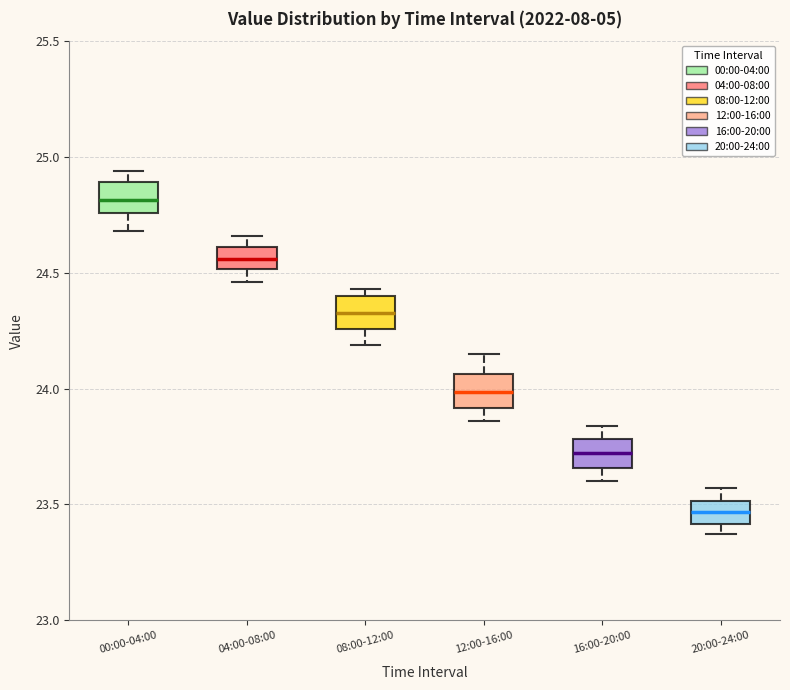

Reading left to right, read every box against the y-axis: the position of its median line, the range the box covers, and the ends of its whiskers. The values are not printed on the chart, so give them approximately, as read against the axis.

00:00-04:00: median 24.80, box 24.75 to 24.90, whiskers 24.70 to 24.95
04:00-08:00: median 24.55, box 24.50 to 24.60, whiskers 24.45 to 24.65
08:00-12:00: median 24.35, box 24.25 to 24.40, whiskers 24.20 to 24.45
12:00-16:00: median 24.00, box 23.90 to 24.05, whiskers 23.85 to 24.15
16:00-20:00: median 23.70, box 23.65 to 23.80, whiskers 23.60 to 23.85
20:00-24:00: median 23.45, box 23.40 to 23.50, whiskers 23.35 to 23.55